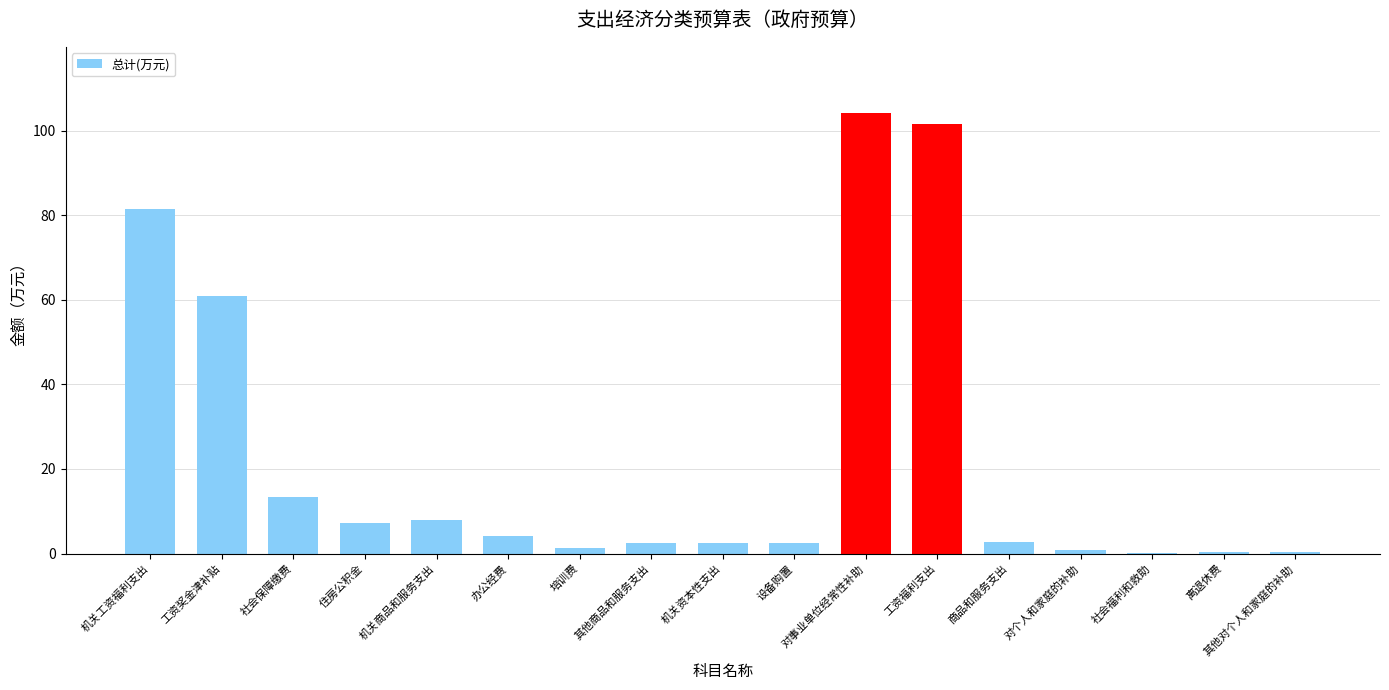

What is the sum of all values?

393.5